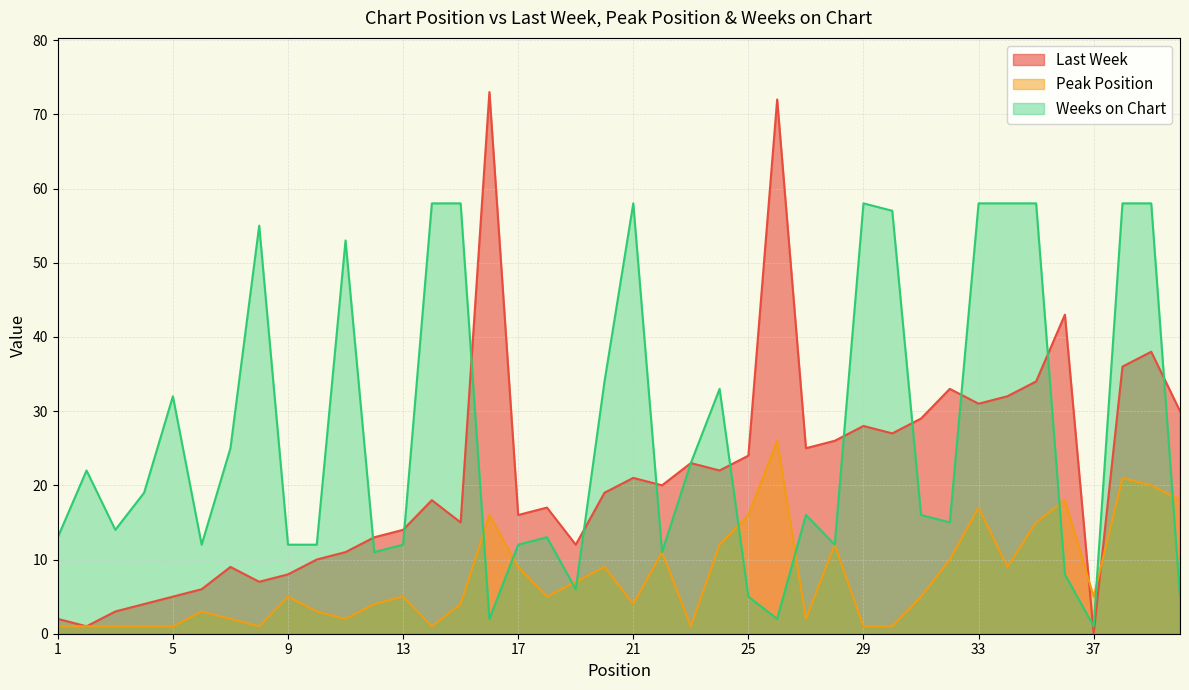

Where does the Weeks on Chart series first go above 16?

2